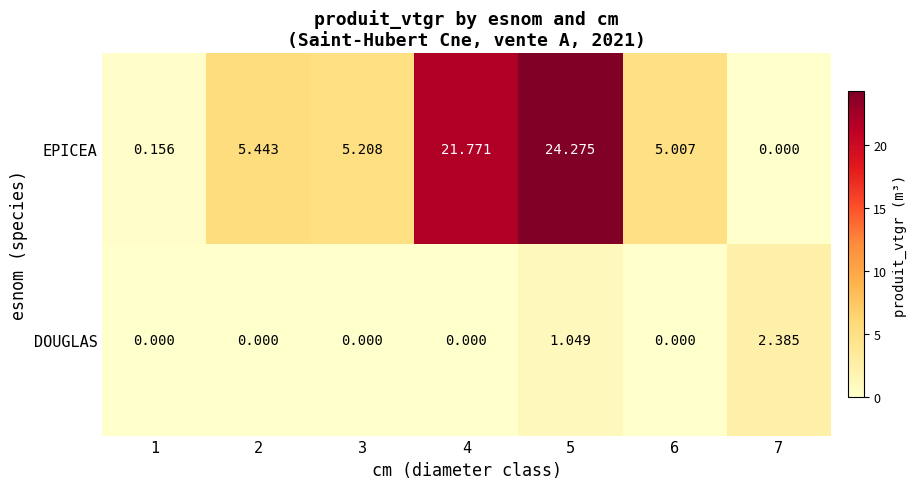

At which category is the sum across all series the highest?

5